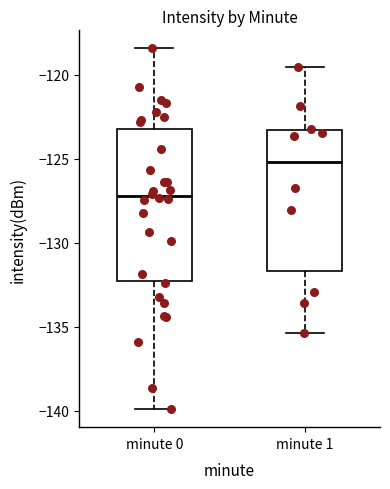

Reading left to right, transcribe this box plot: for each box, give where its median line is, the range the box spans, and where its two whiskers end, as read against the y-axis. The values are not printed on the chart, so give them approximately, as read against the axis.

minute 0: median -127.0, box -132.5 to -123.0, whiskers -140.0 to -118.5
minute 1: median -125.0, box -131.5 to -123.5, whiskers -135.5 to -119.5